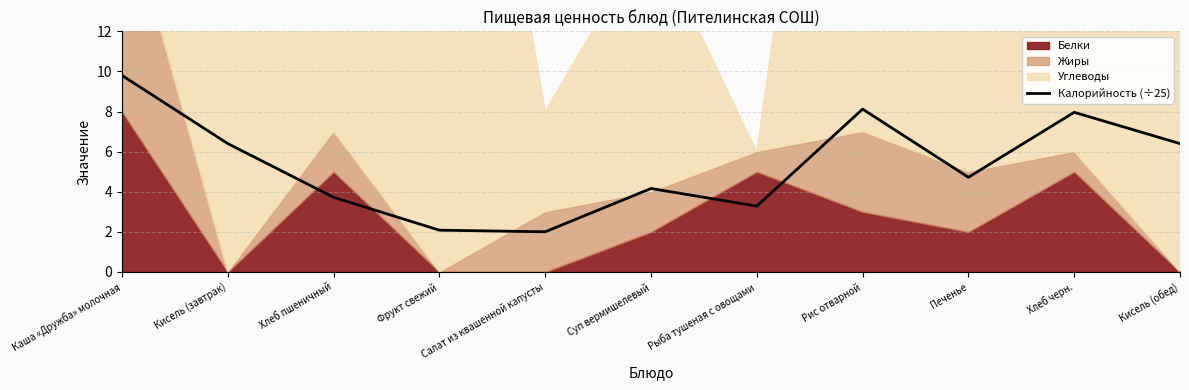

Where is the data nearest to the value 5?

Печенье